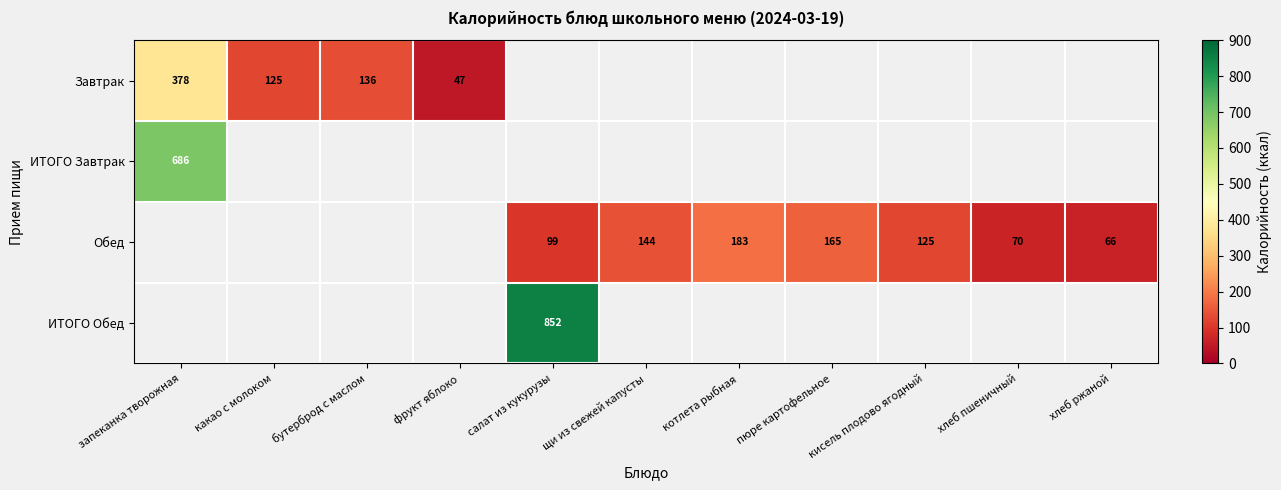

The value of Обед at салат из кукурузы is 99. True or false?

True